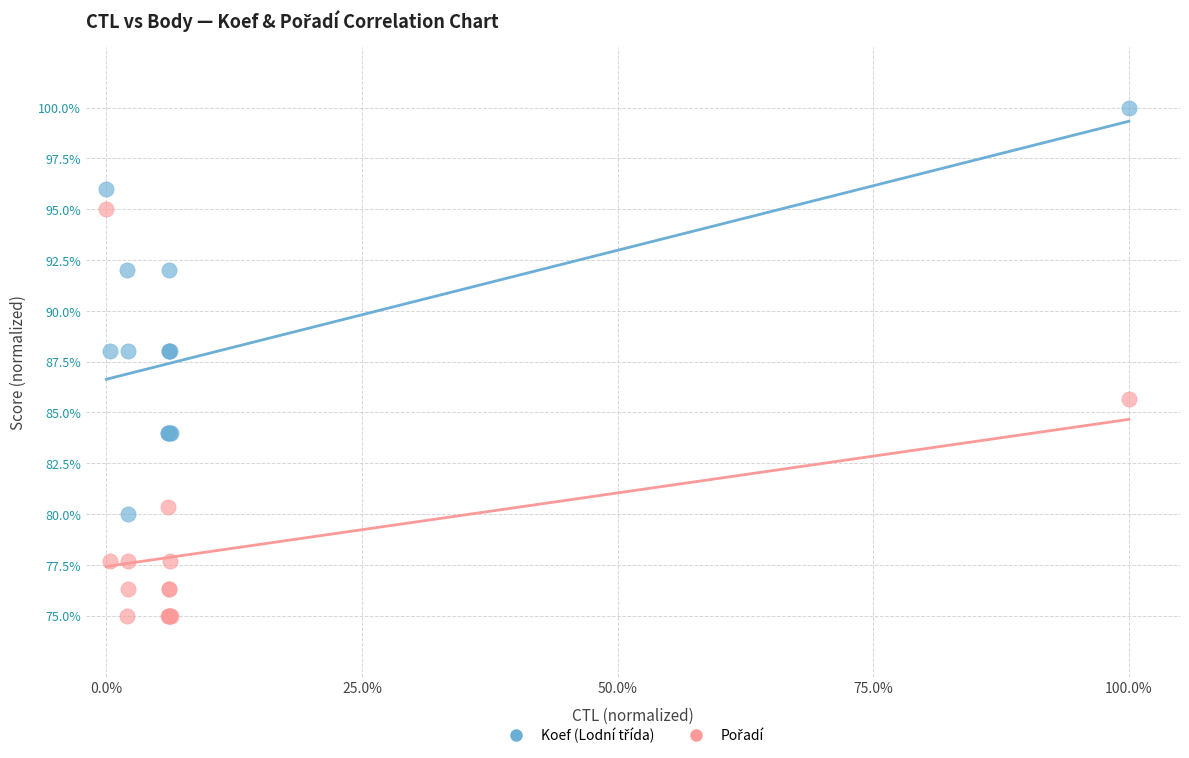

What is the X range (max minus min) for the scatter plot?

100.0